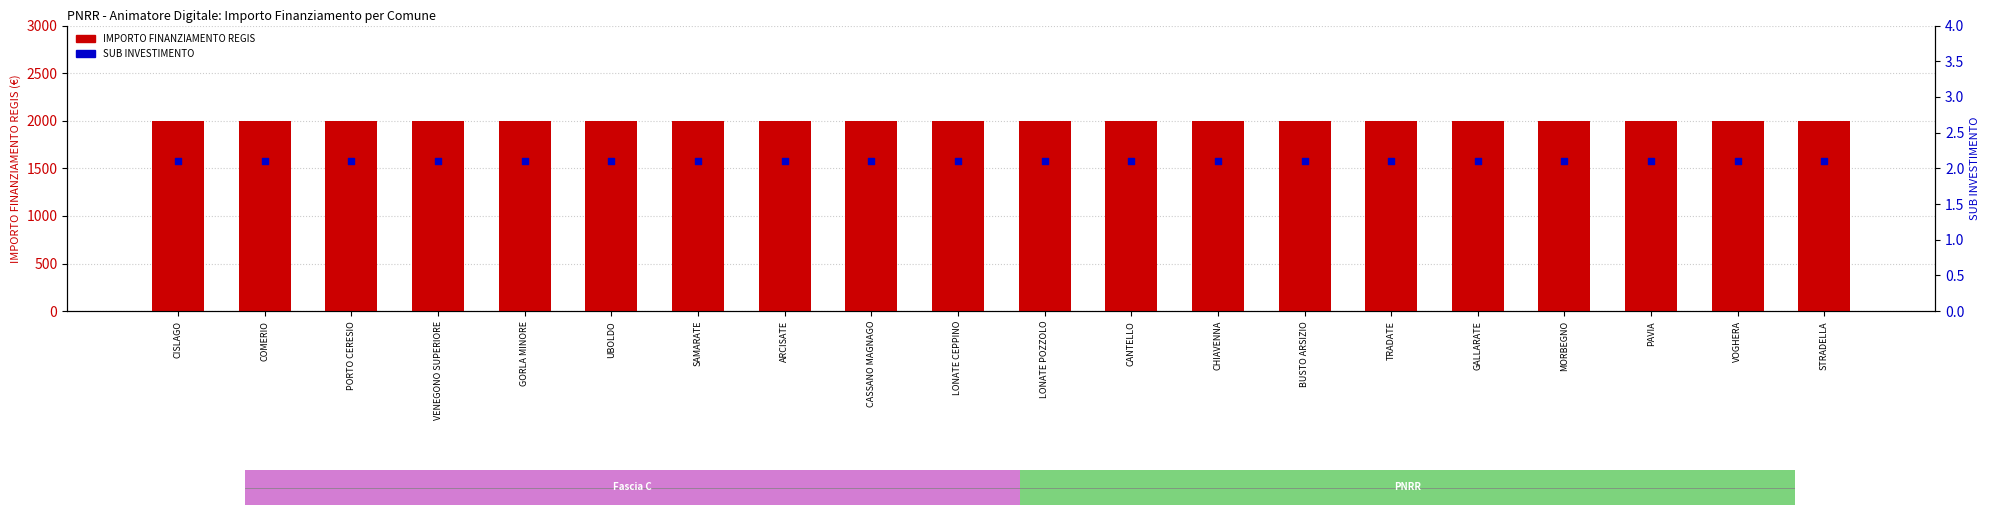

Is the value of IMPORTO FINANZIAMENTO REGIS at ARCISATE greater than the value of SUB INVESTIMENTO at CANTELLO?

Yes